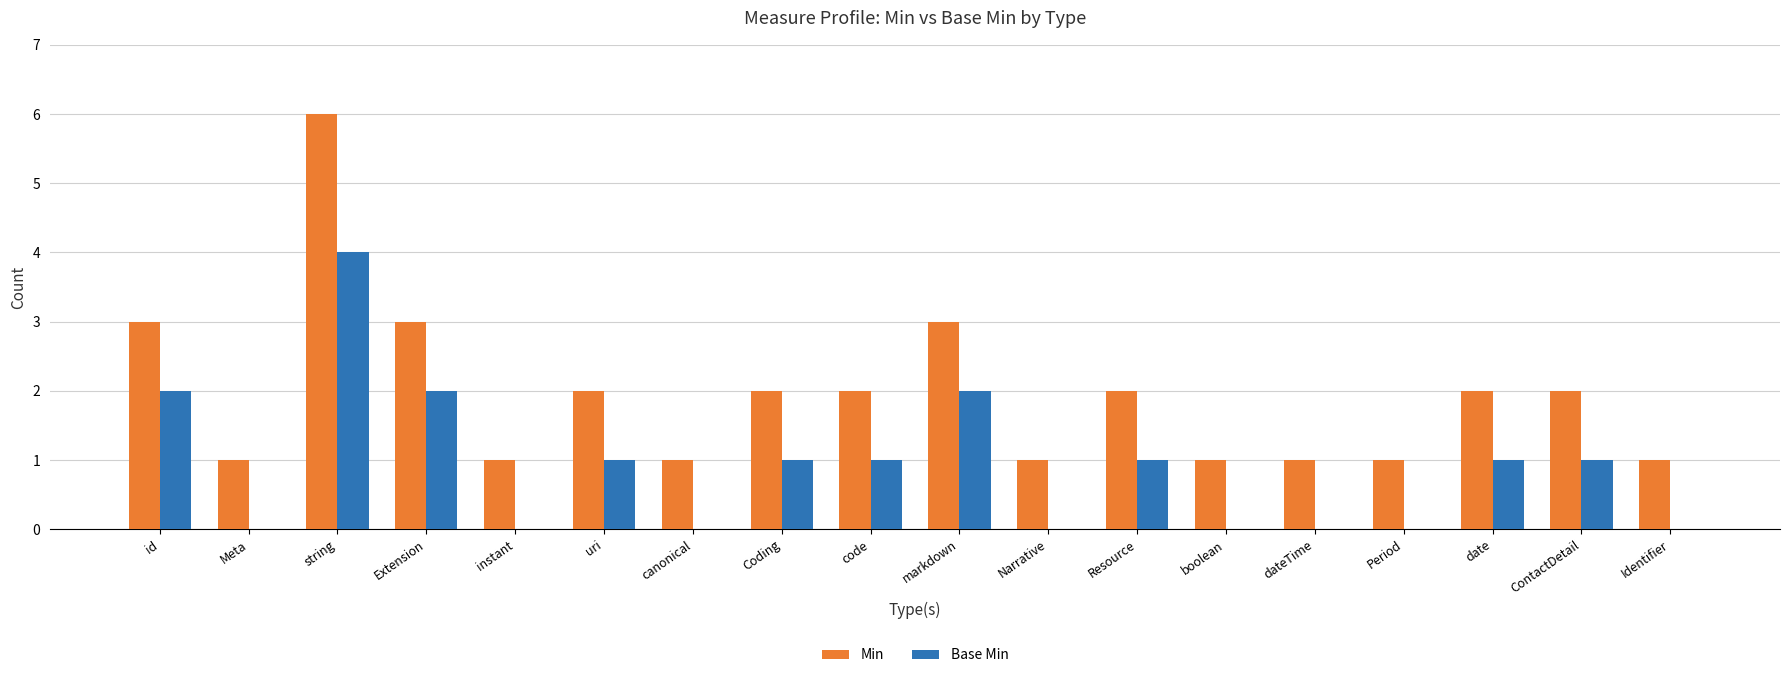

What is the total value across all series at id?

5